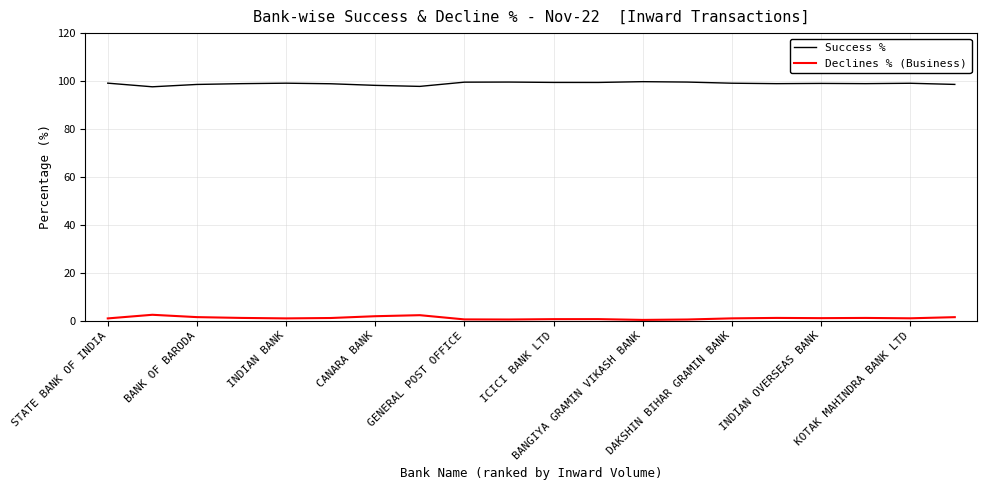

Rank the series by their maximum value, from lowest to highest.

Declines % (Business), Success %